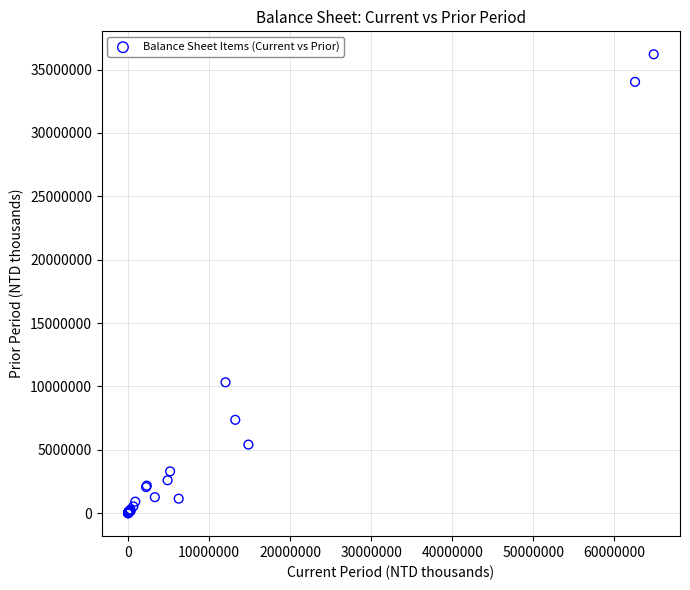

What Y value in the scatter plot is closest to 18102887?

10327152